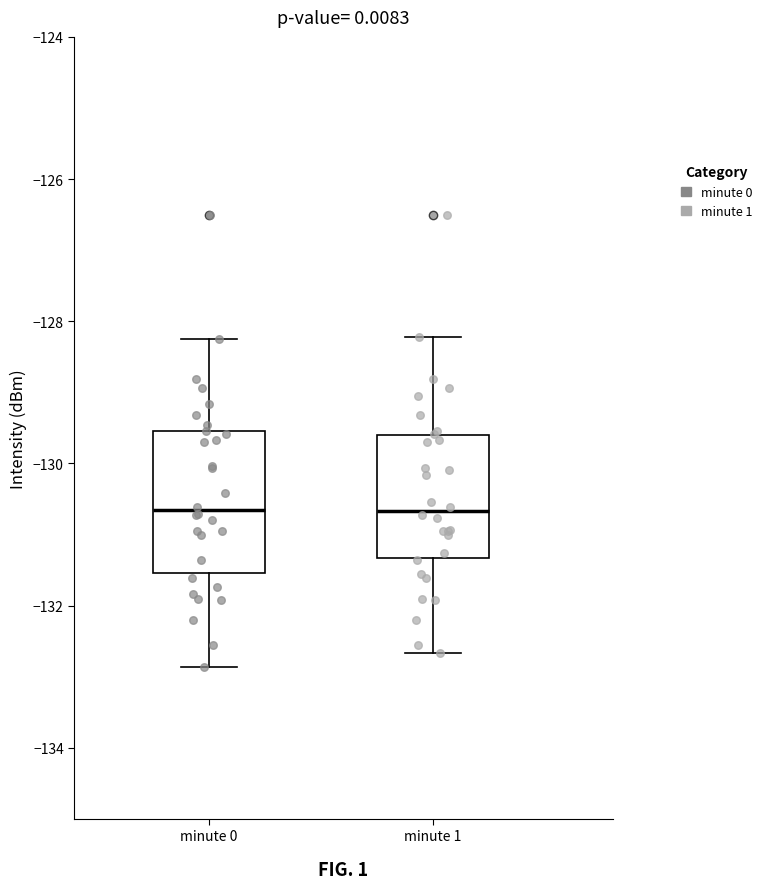

Reading left to right, transcribe this box plot: for each box, give where its median line is, the range the box spans, and where its two whiskers end, as read against the y-axis. The values are not printed on the chart, so give them approximately, as read against the axis.

minute 0: median -130.6, box -131.6 to -129.6, whiskers -132.8 to -128.2
minute 1: median -130.6, box -131.4 to -129.6, whiskers -132.6 to -128.2